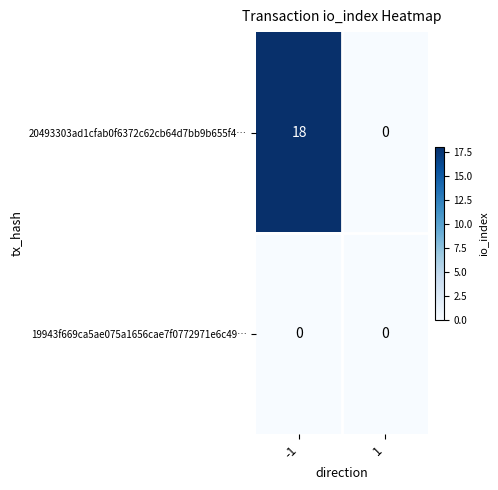

What is the maximum value for 20493303ad1cfab0f6372c62cb64d7bb9b655f4…?

18